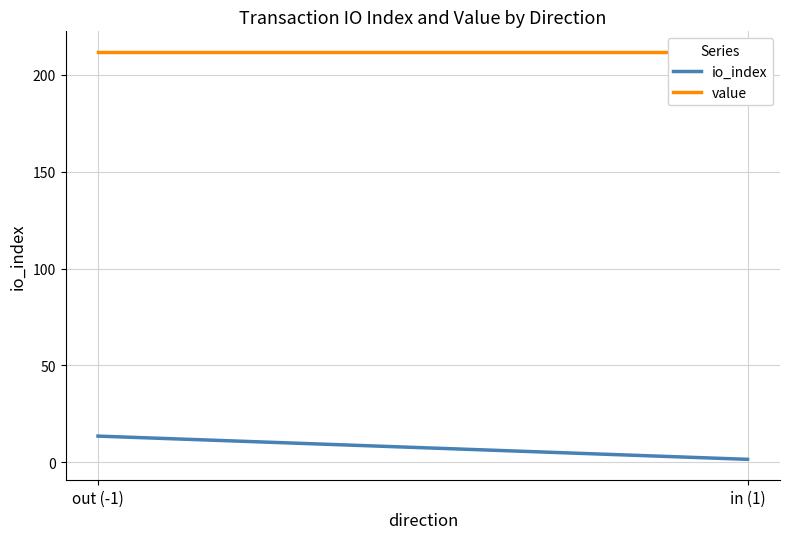

What is the greatest value displayed?

212.0